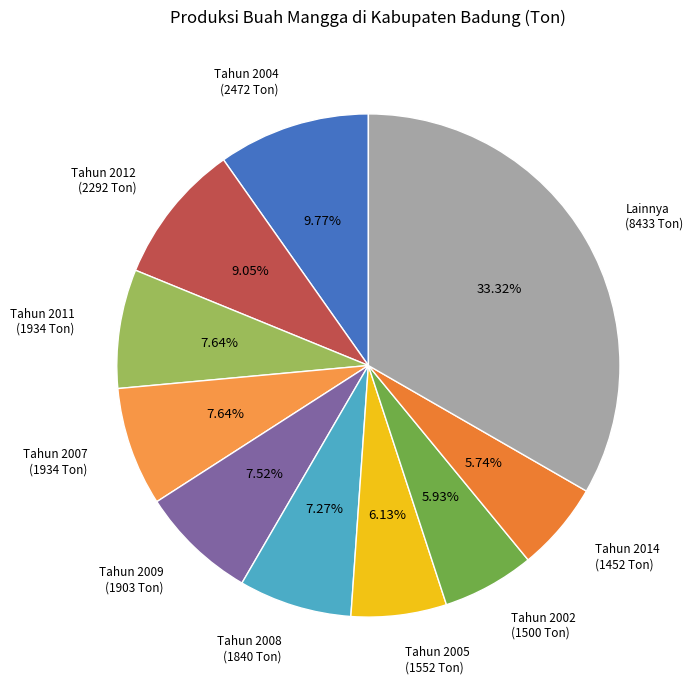

Is the sum of Tahun 2005 and Tahun 2012 greater than half?

No